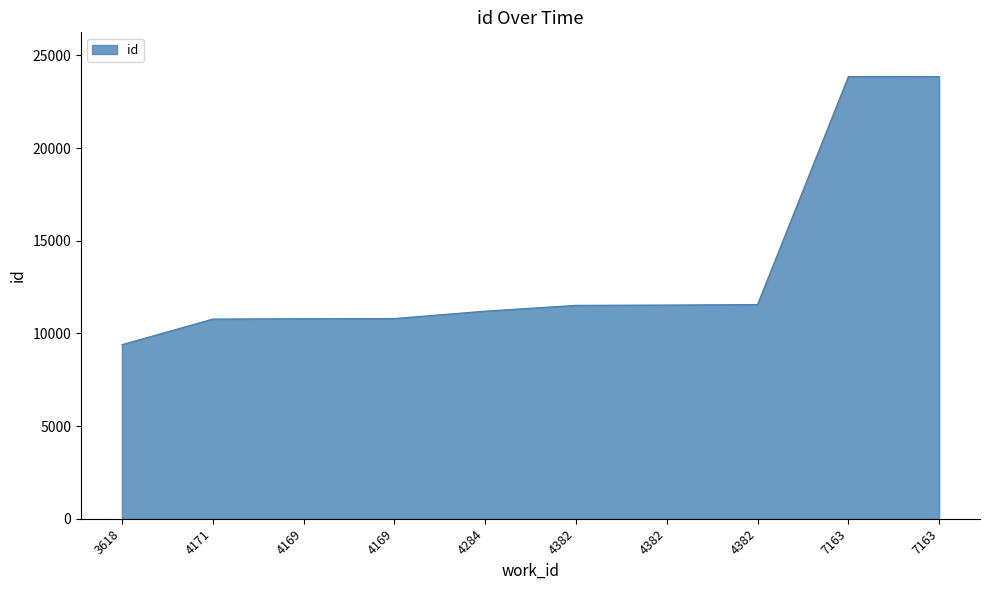

What is the greatest value displayed?

23863